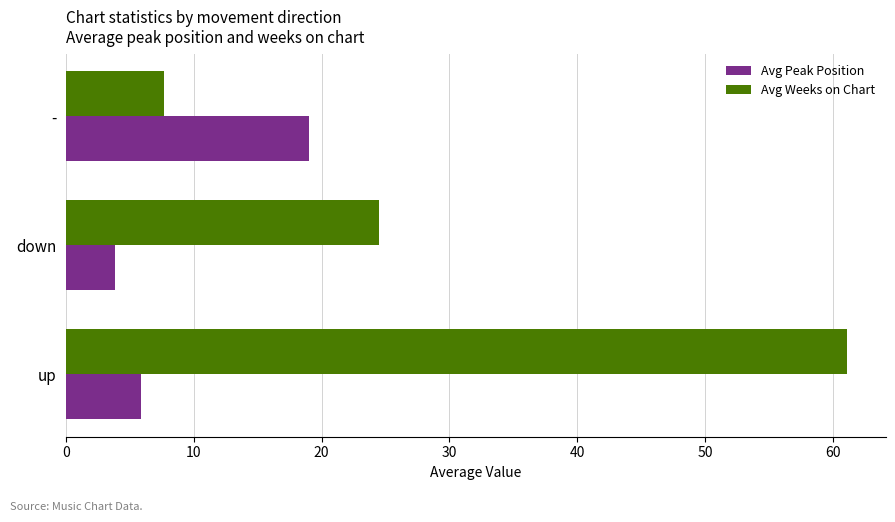

What is the minimum value shown in the chart?

3.8